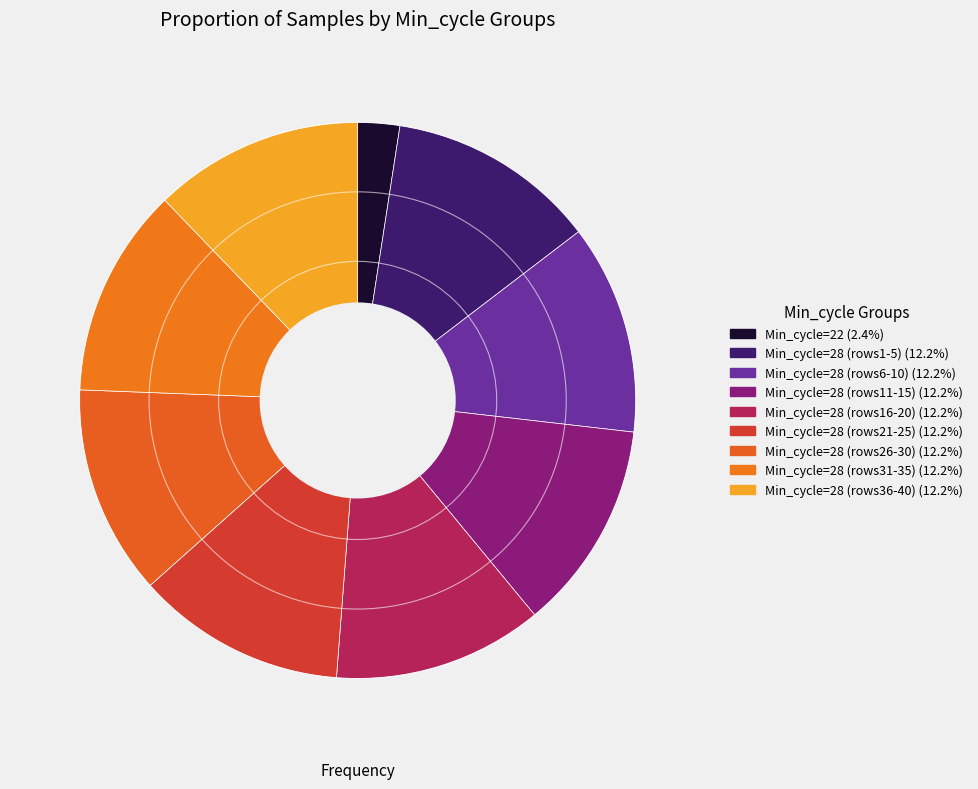

How many segments does this pie chart have?

9